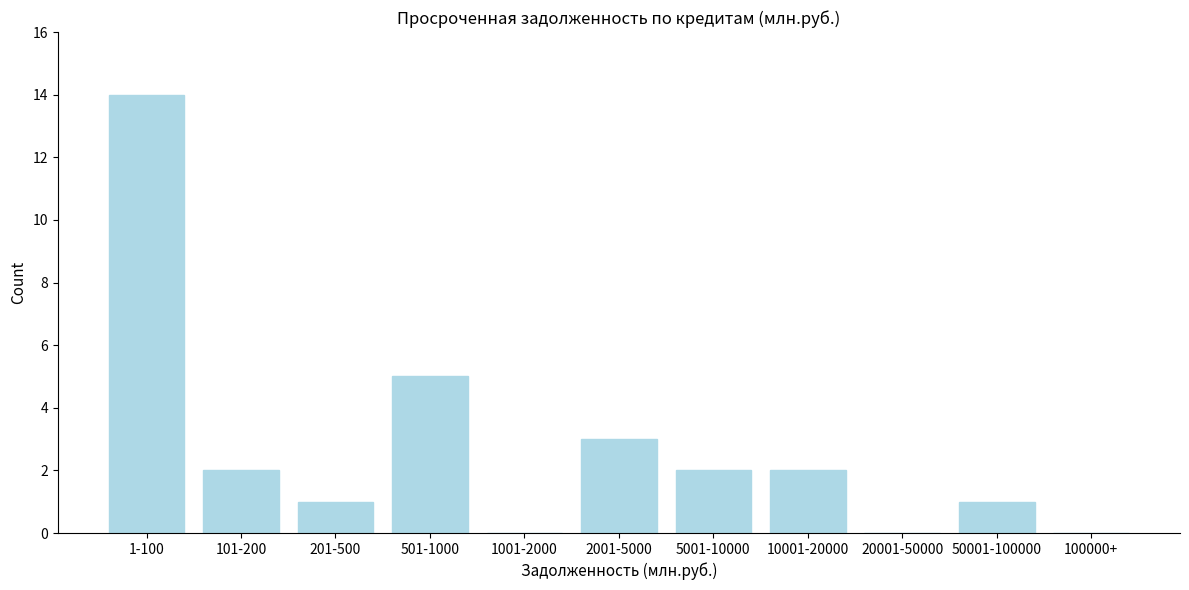

Reading left to right, transcribe all the data shown in this chart.

1-100=14	101-200=2	201-500=1	501-1000=5	1001-2000=0	2001-5000=3	5001-10000=2	10001-20000=2	20001-50000=0	50001-100000=1	100000+=0